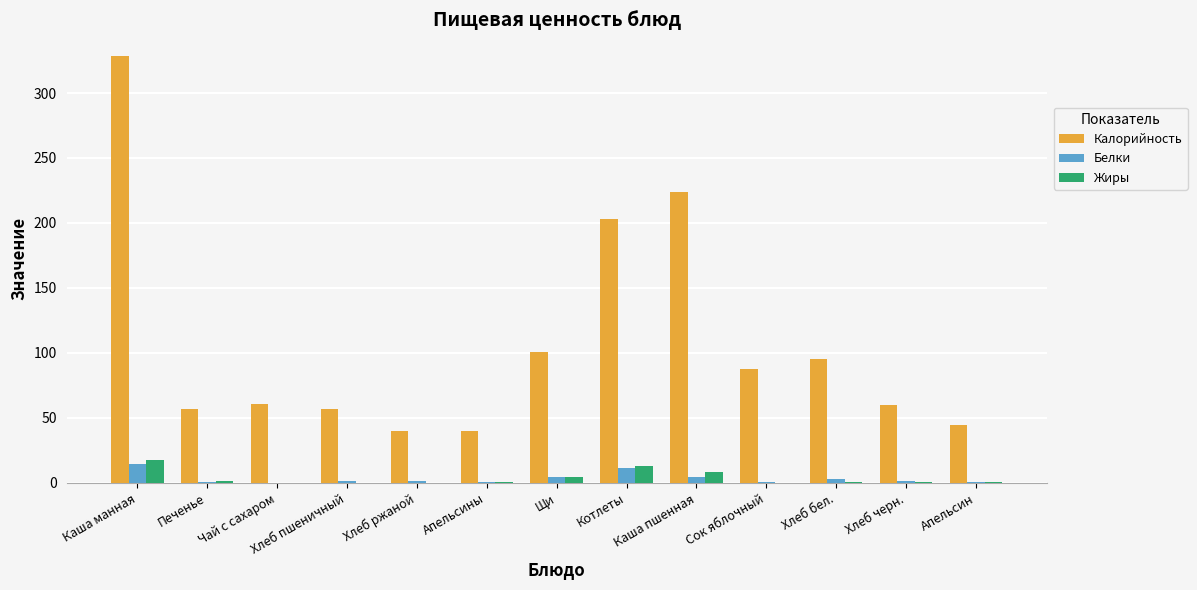

Which series has the widest spread of values?

Калорийность